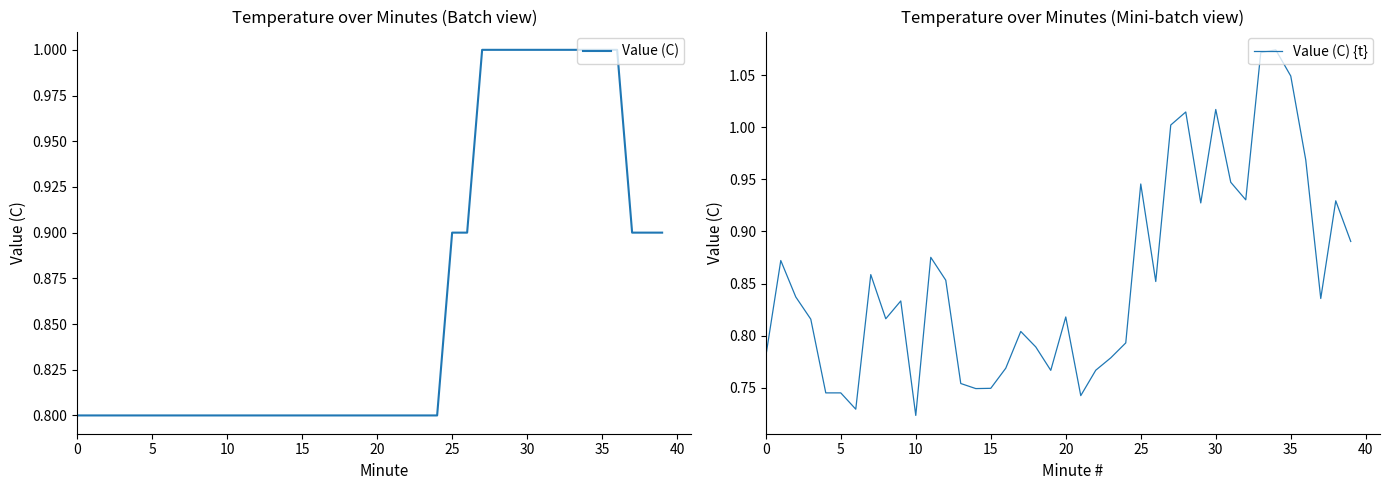

At 39, list the series in order from smallest to largest.

Value (C) {t}, Value (C)